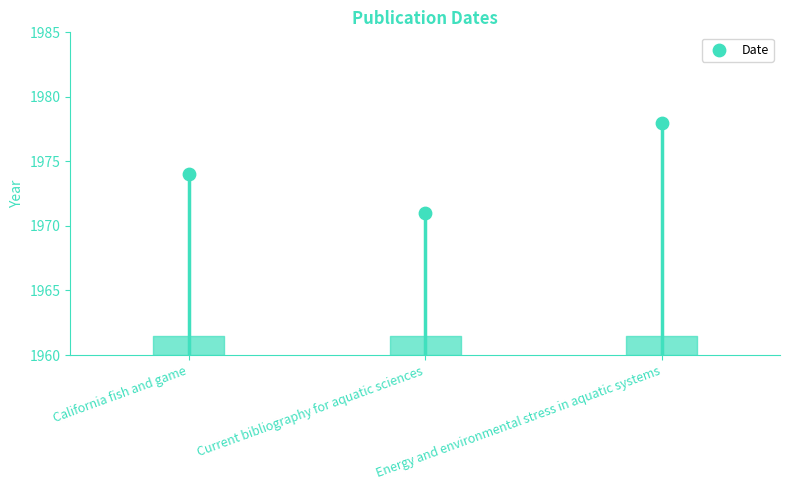

What is the change in value from California fish and game to Energy and environmental stress in aquatic systems?

+4